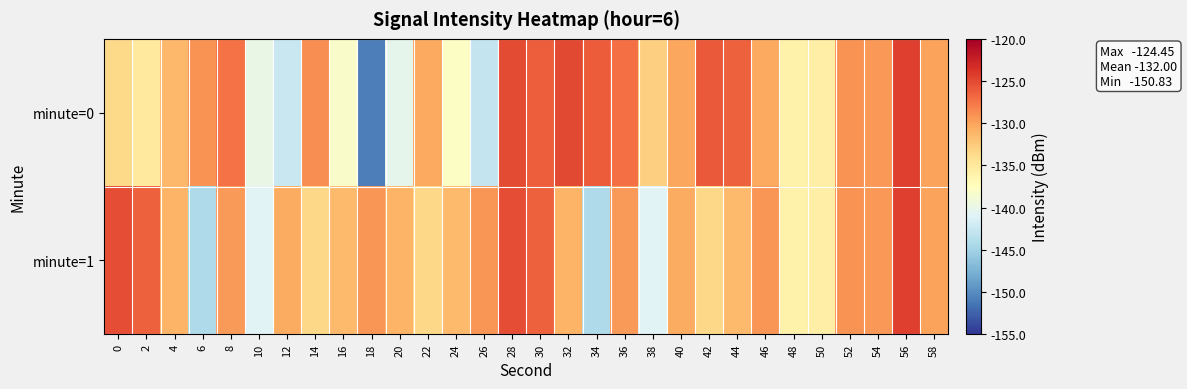

Reading left to right, extract all data points from this chart.

minute=0: 0=-133.6	2=-135.1	4=-131.2	6=-129.1	8=-127.4	10=-139.9	12=-142.4	14=-128.8	16=-138.1	18=-150.8	20=-140.4	22=-130.3	24=-137.9	26=-142.8	28=-125.1	30=-126.2	32=-125.1	34=-126.1	36=-127.2	38=-132.9	40=-130.1	42=-125.9	44=-126.3	46=-130.3	48=-135.9	50=-135.7	52=-129.1	54=-129.3	56=-124.5	58=-130.0
minute=1: 0=-125.3	2=-126.4	4=-131.0	6=-144.3	8=-129.5	10=-140.9	12=-130.4	14=-133.4	16=-131.4	18=-129.2	20=-131.0	22=-133.4	24=-131.4	26=-129.2	28=-125.3	30=-126.4	32=-131.0	34=-144.3	36=-129.5	38=-140.9	40=-130.4	42=-133.4	44=-131.4	46=-129.2	48=-135.9	50=-135.7	52=-129.1	54=-129.3	56=-124.5	58=-130.0